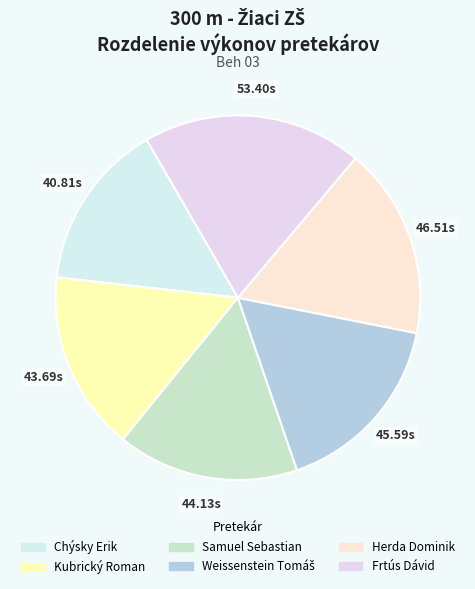

To the nearest percent, what is the average slice percentage?

17%